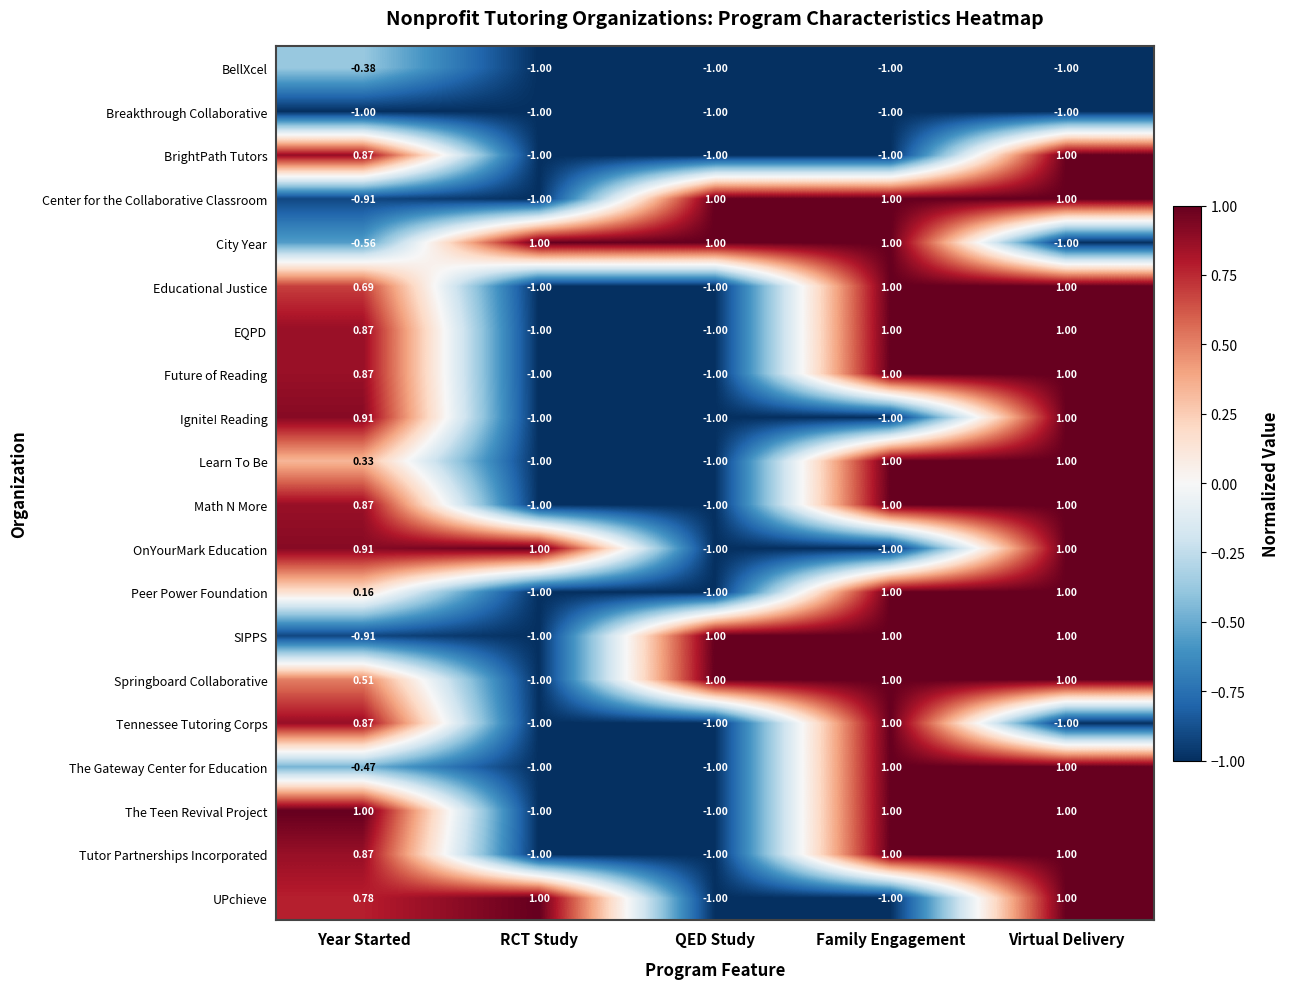

At which label is City Year closest to 0?

Year Started